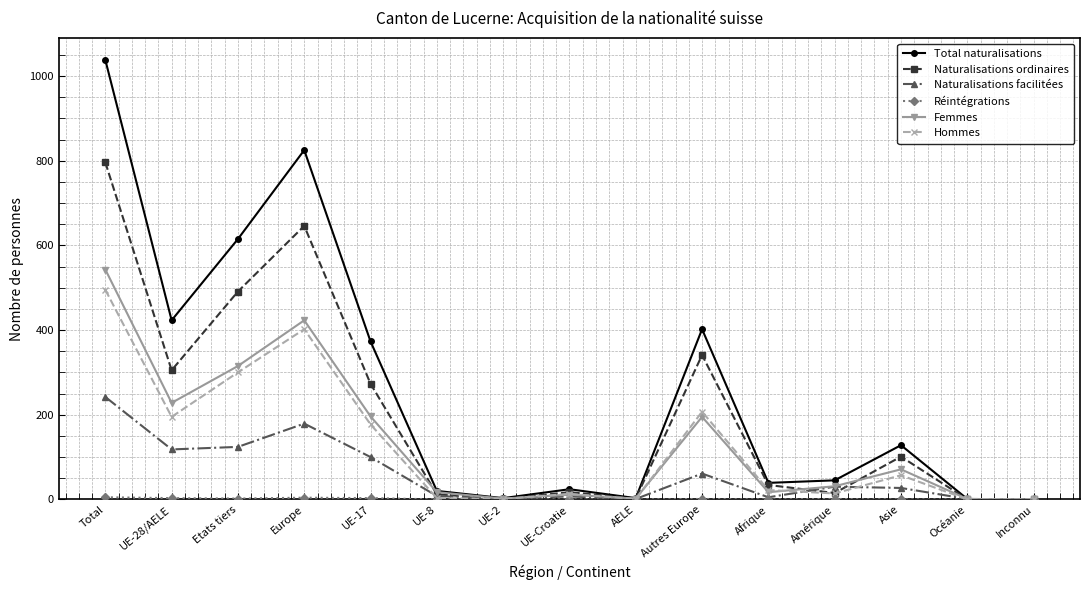

What is the maximum value for Hommes?

495